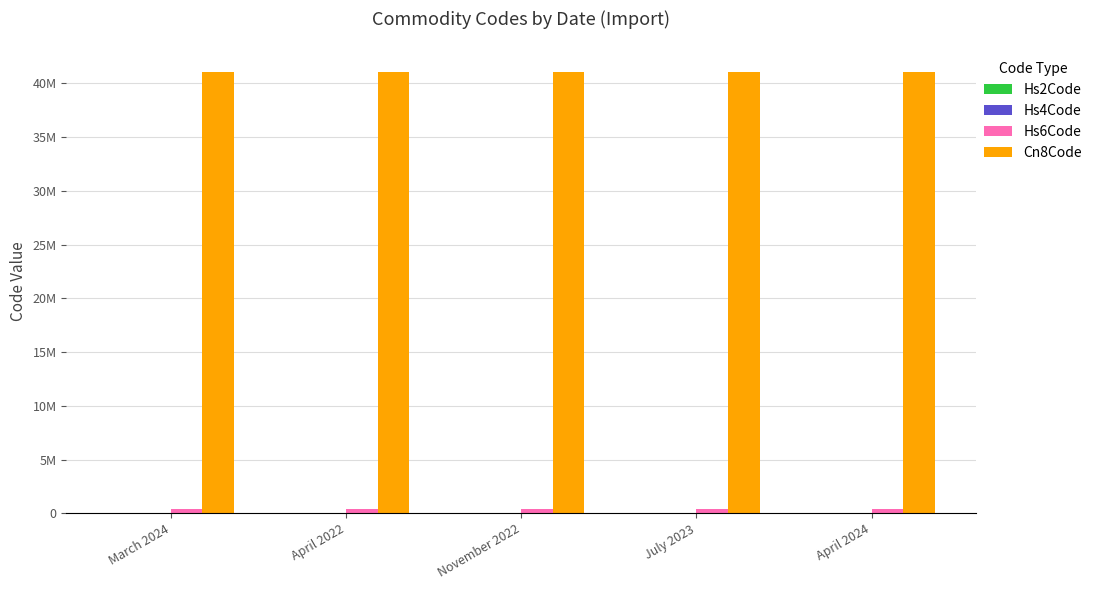

At which category does the chart reach its minimum across all series?

March 2024